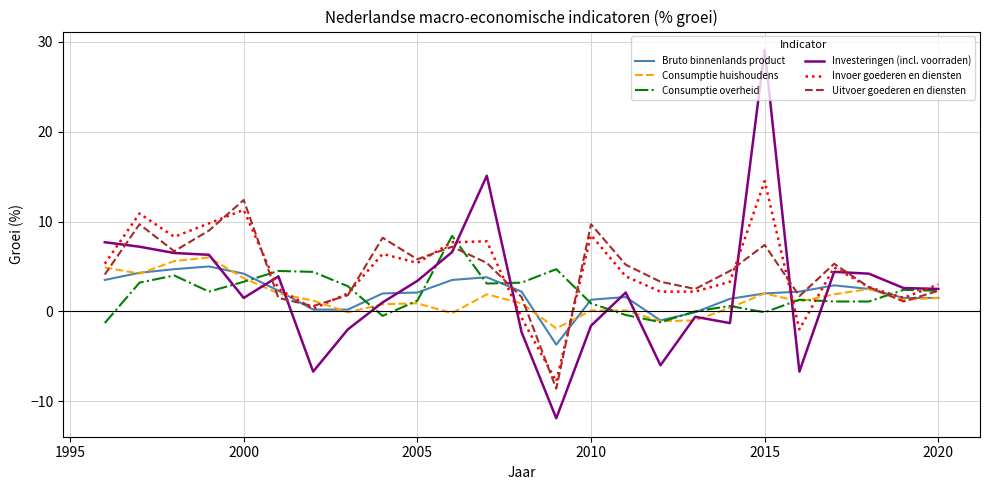

What is the minimum value for Consumptie huishoudens?

-1.9